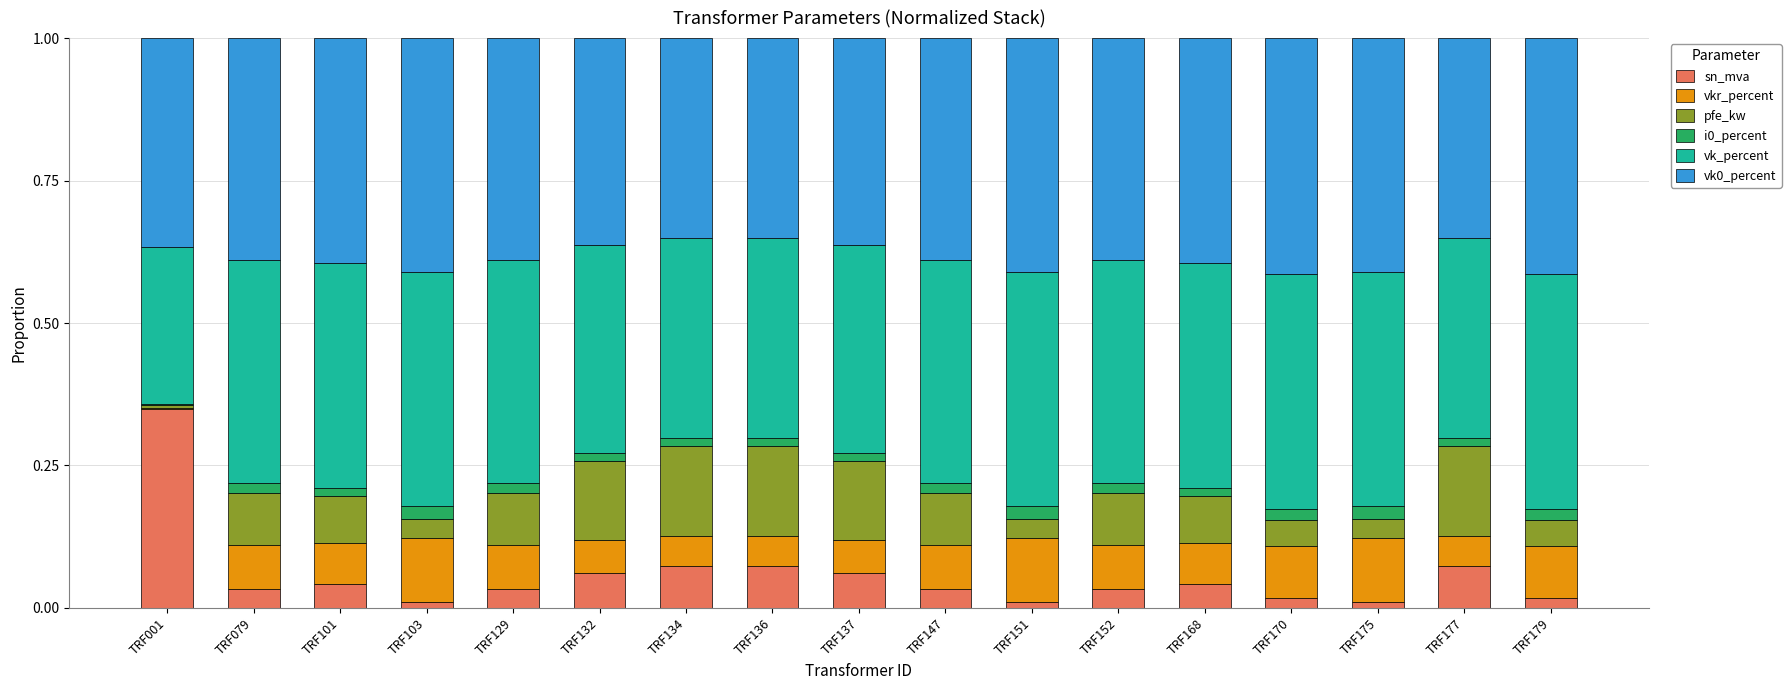

Which category has the highest value in the sn_mva series?

TRF001